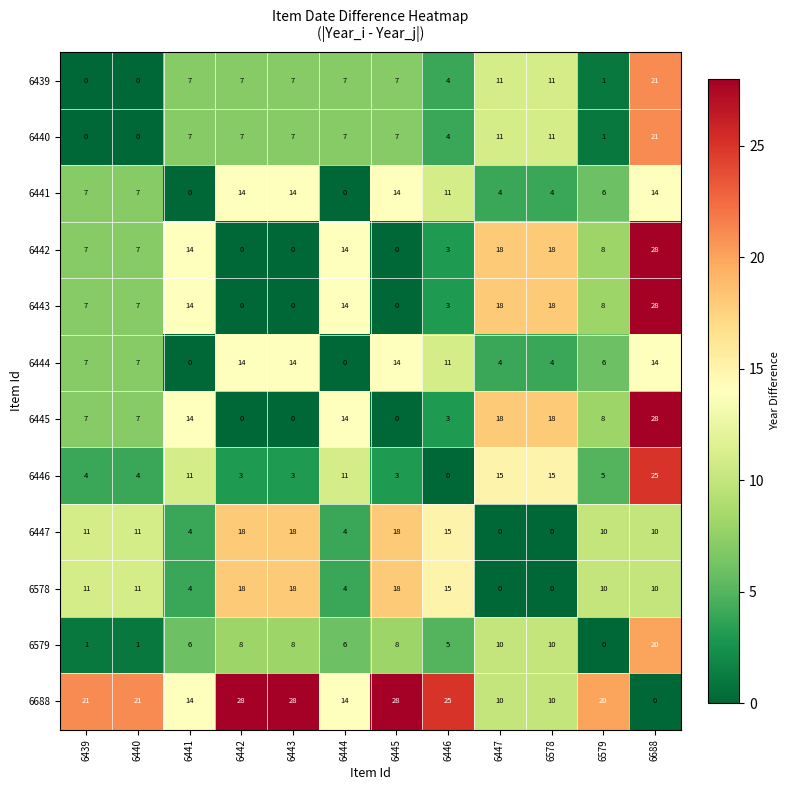

Is it true that 6440 equals 14 at 6578?

False